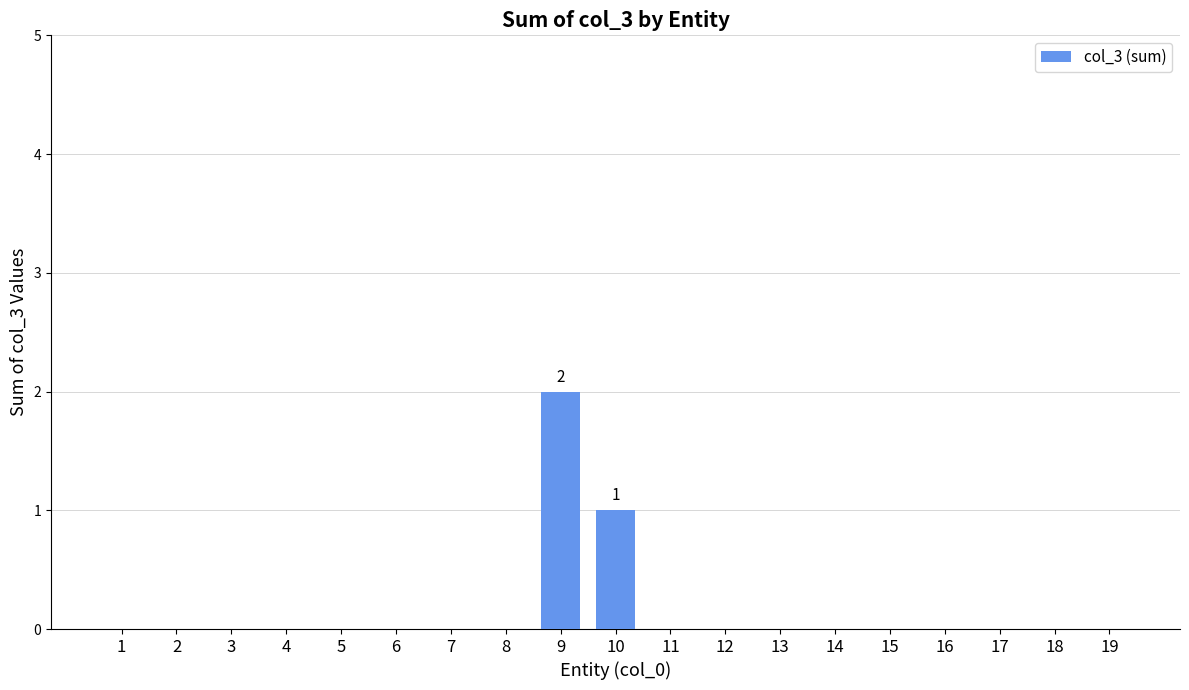

The value at 5 is -1. True or false?

False